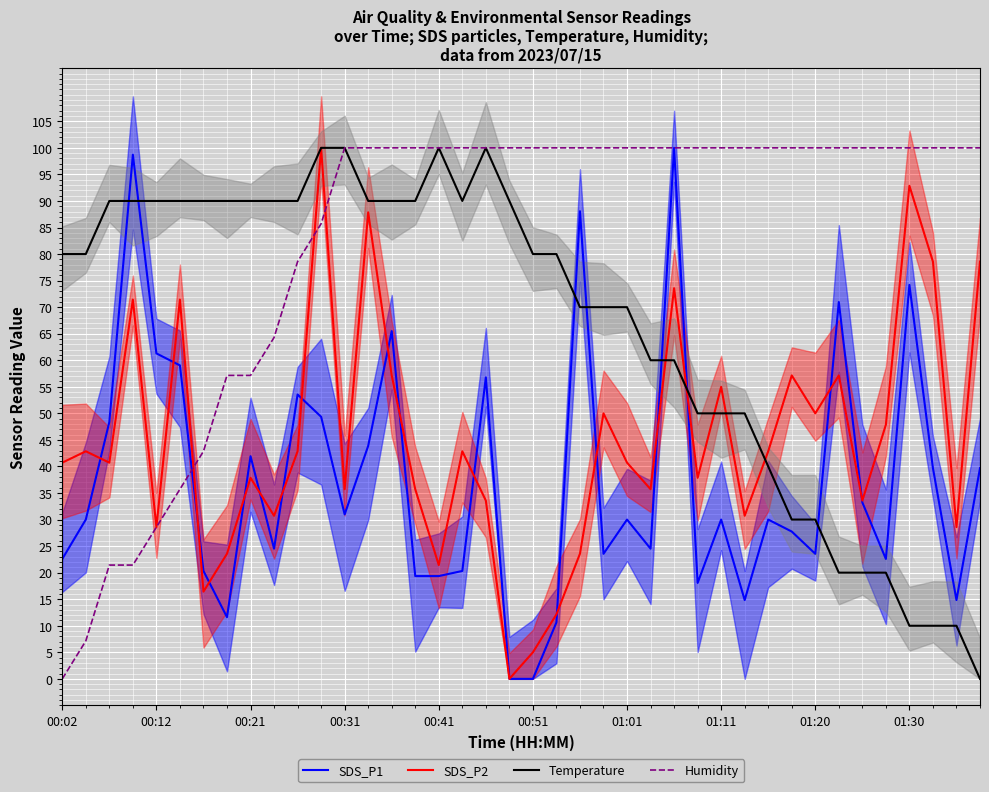

True or false: SDS_P2 has a value of 10.0 at 00:12.

False